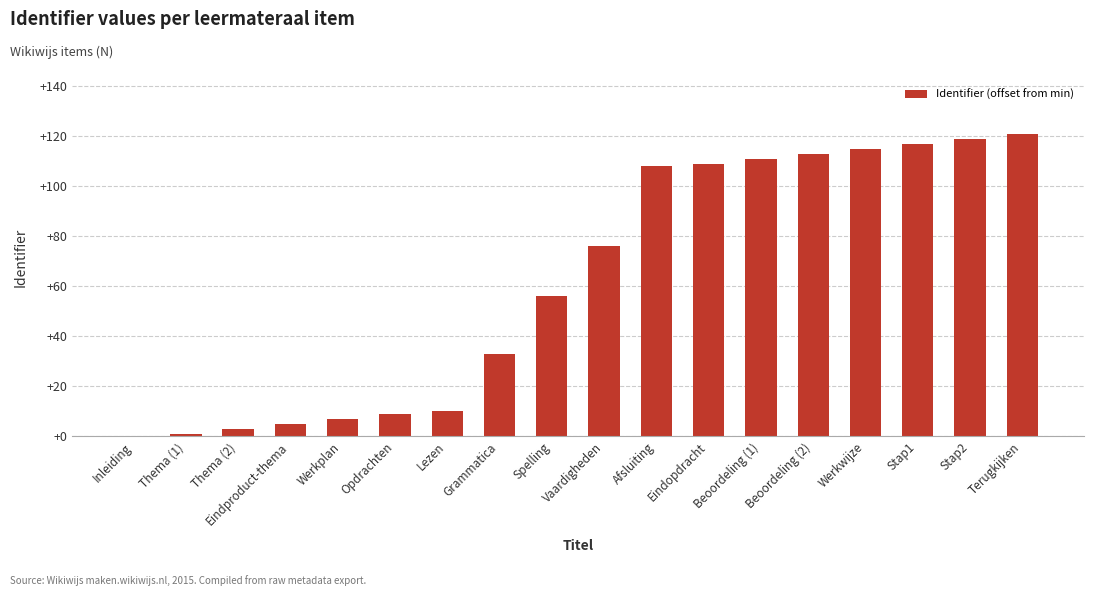

What value does the data have at Grammatica, to the nearest 10?

30